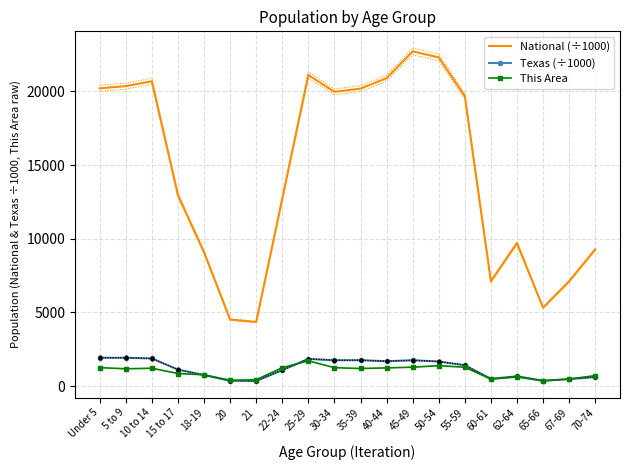

Is it true that National (÷1000) equals 12361.5 at 18-19?

False